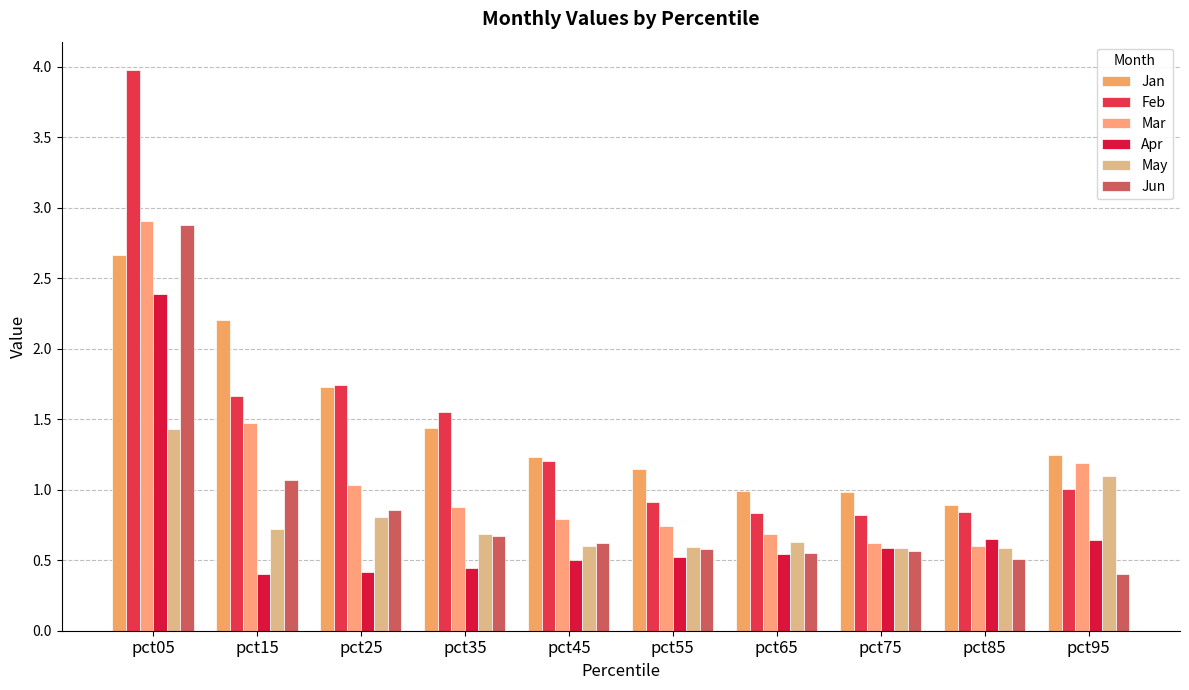

The value of May at pct25 is 0.3. True or false?

False